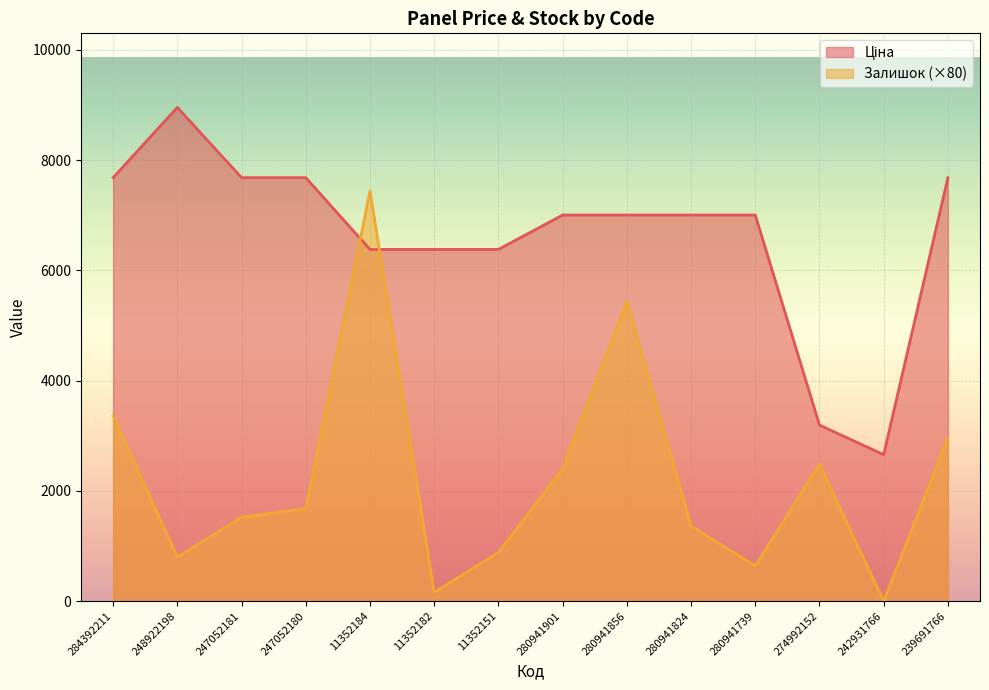

List the labels in order of Ціна value, largest first.

248922198, 284392211, 247052181, 247052180, 239691766, 280941901, 280941856, 280941824, 280941739, 11352184, 11352182, 11352151, 274992152, 242931766